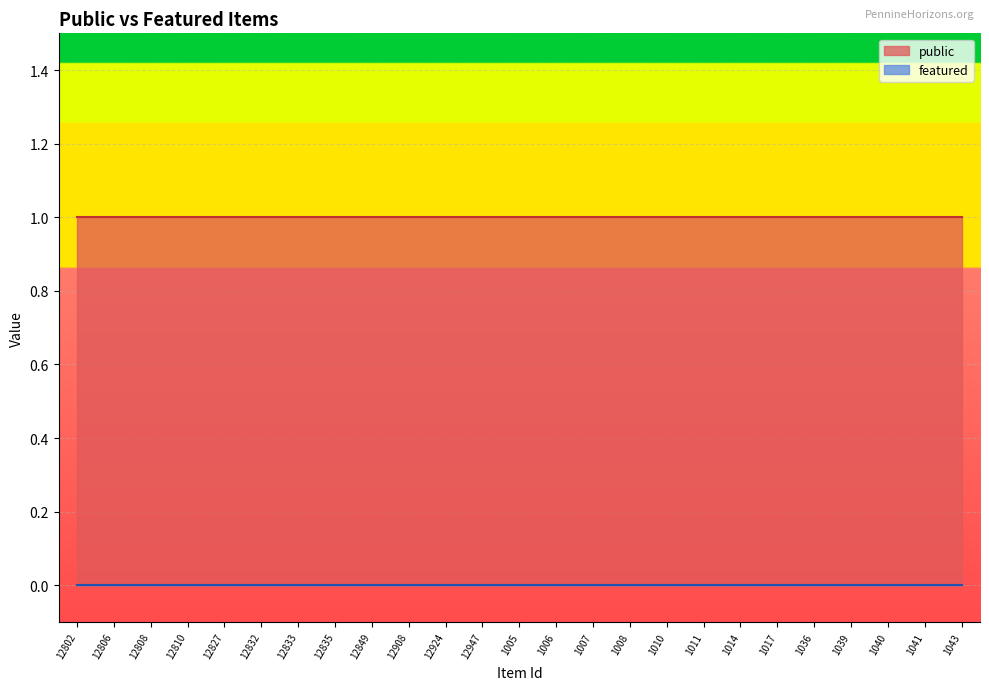

Where is featured nearest to the value 0?

12802